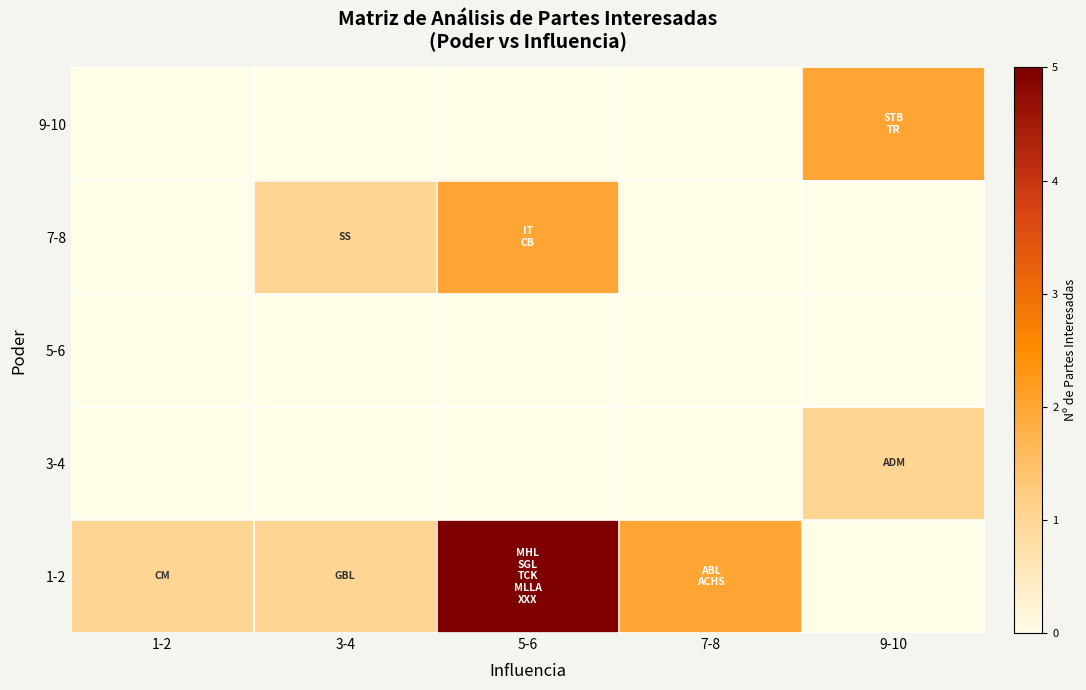

At how many categories does at least one series exceed 2?

1